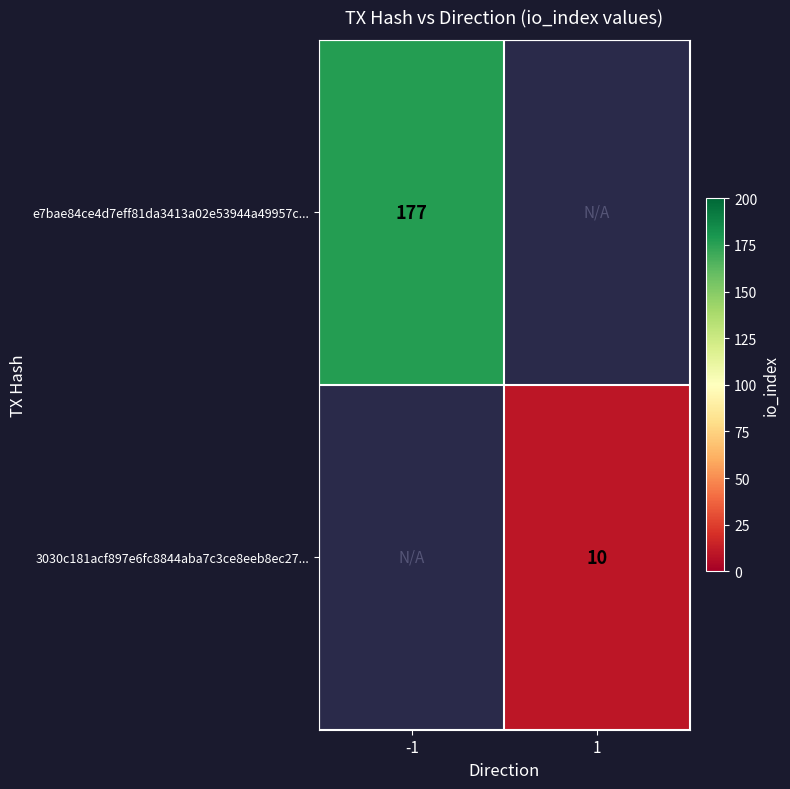

Is it true that 3030c181acf897e6fc8844aba7c3ce8eeb8ec27... equals 10 at 1?

True